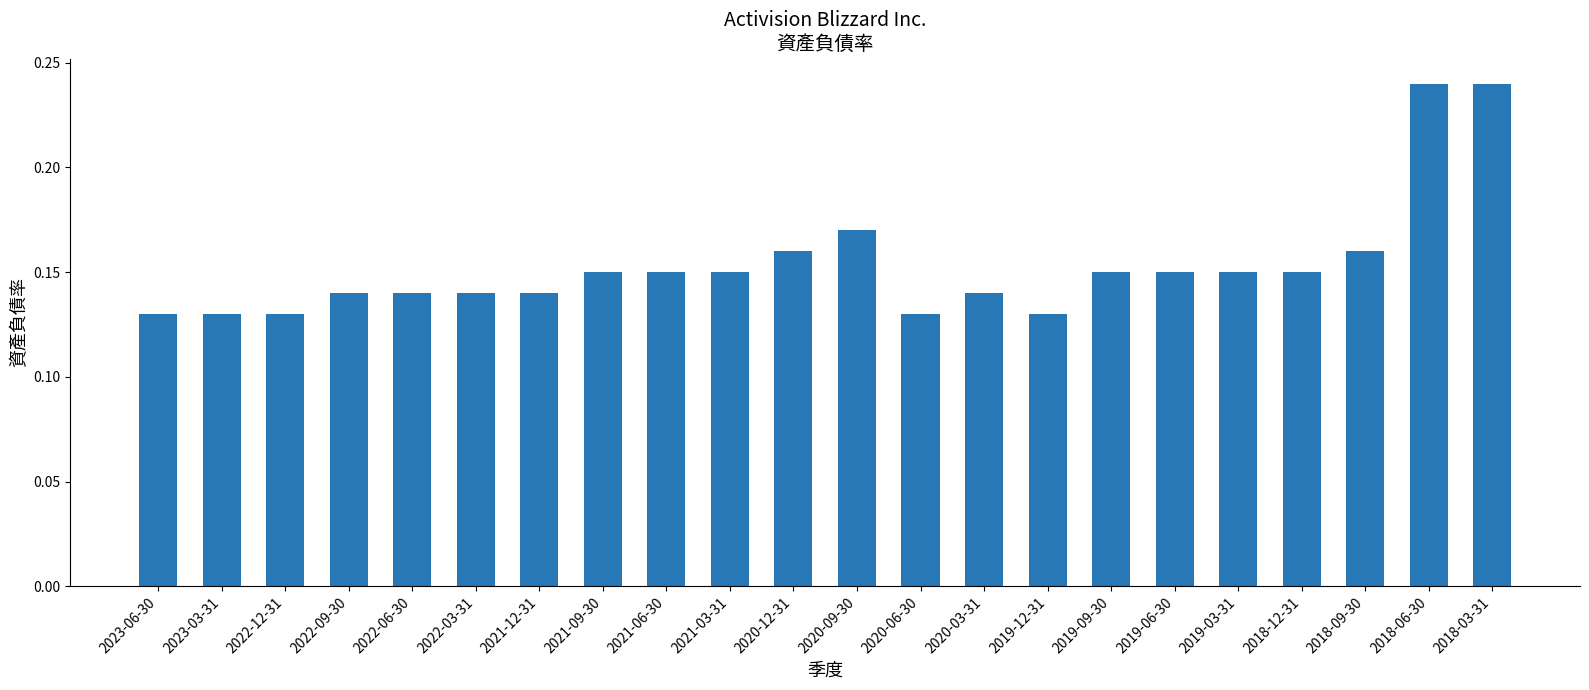

True or false: the data shows 0.2 at 2019-12-31.

False